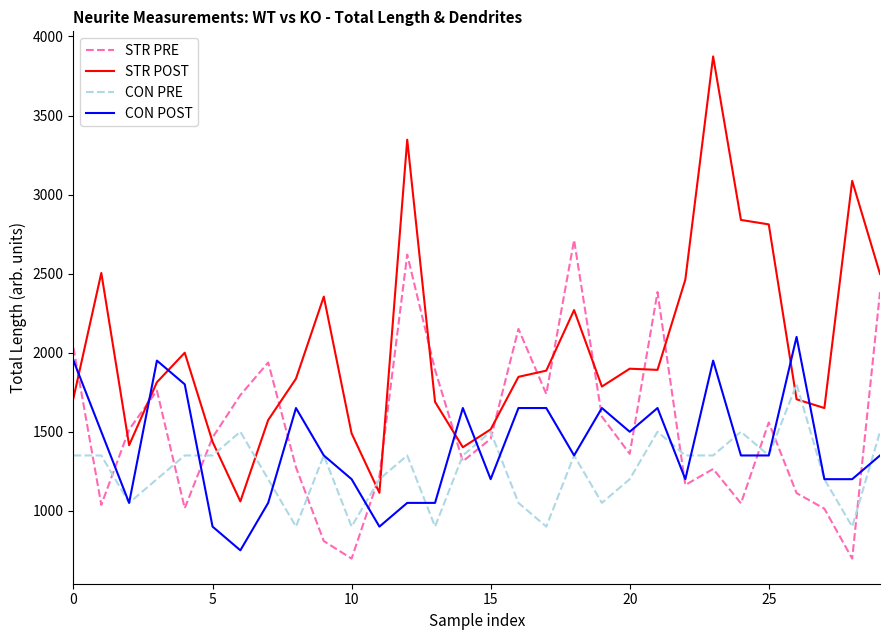

After their last crossing, which series has the higher values: CON POST or STR POST?

STR POST